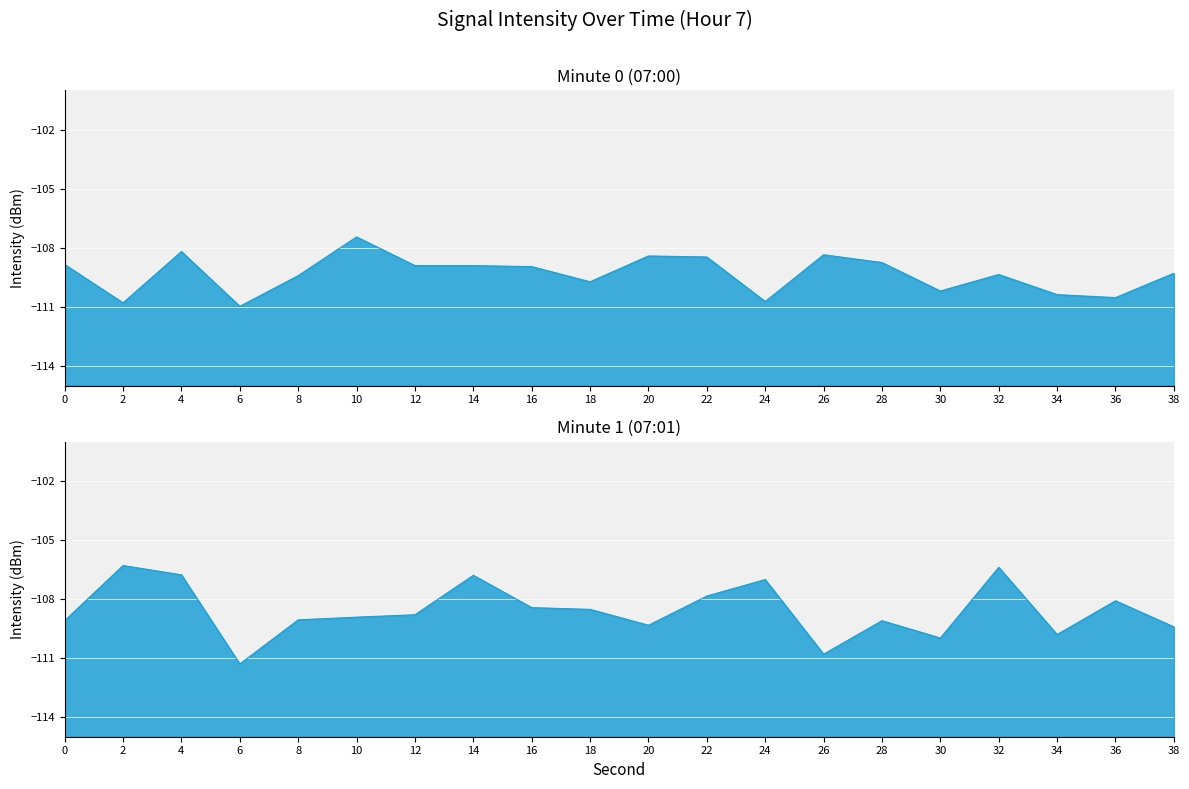

At how many categories does at least one series exceed -109?

15